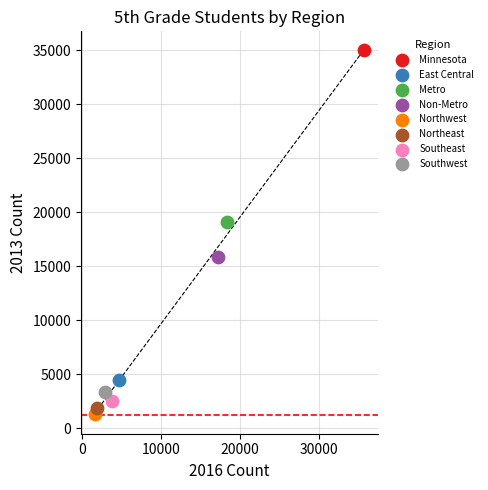

Which series reaches the maximum Y coordinate?

Minnesota